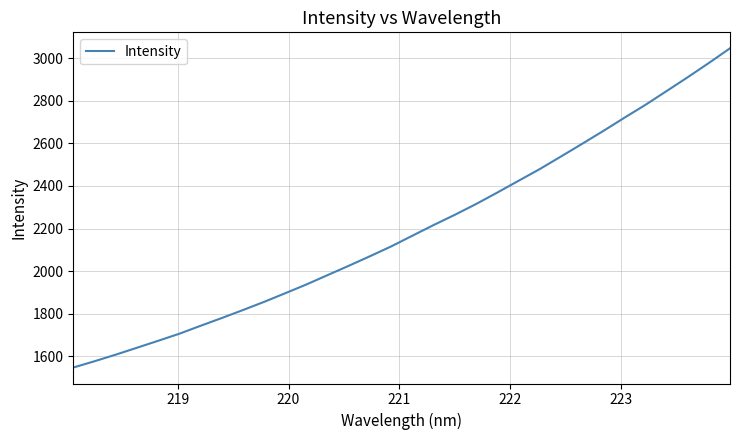

What is the greatest value displayed?

3046.7